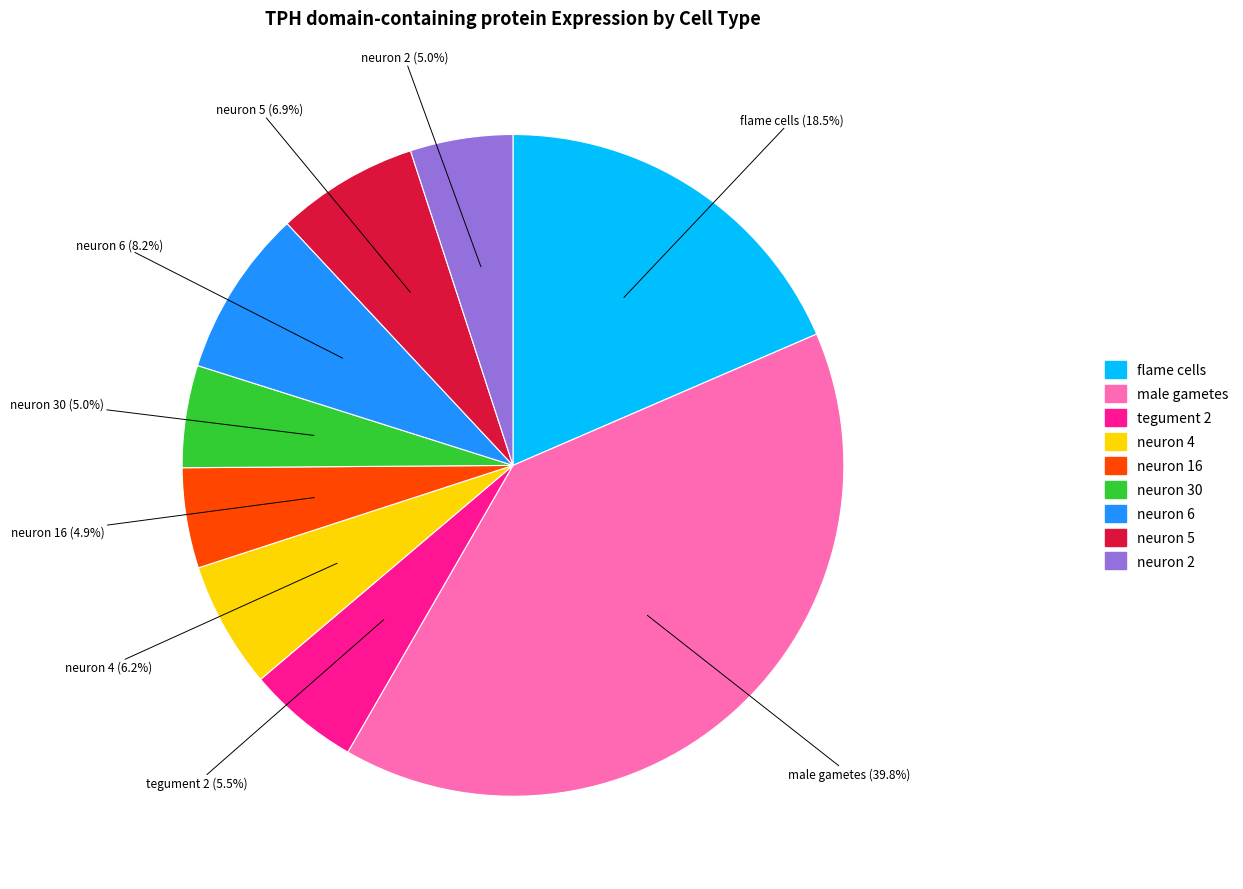

How many slices are in this pie chart?

9